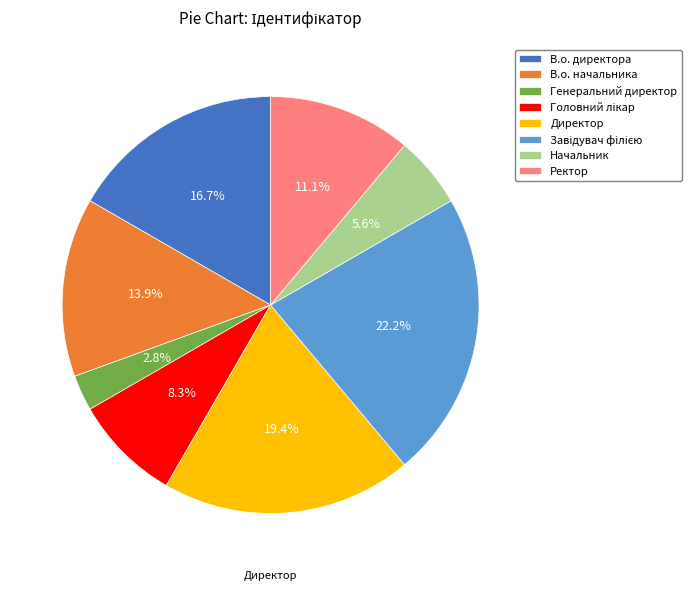

Which category has the smallest portion of the pie?

Генеральний директор